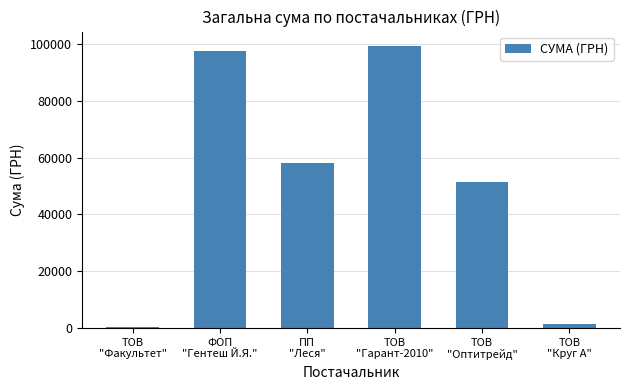

Between ФОП
"Гентеш Й.Я." and ТОВ
"Круг А", which is larger?

ФОП
"Гентеш Й.Я."